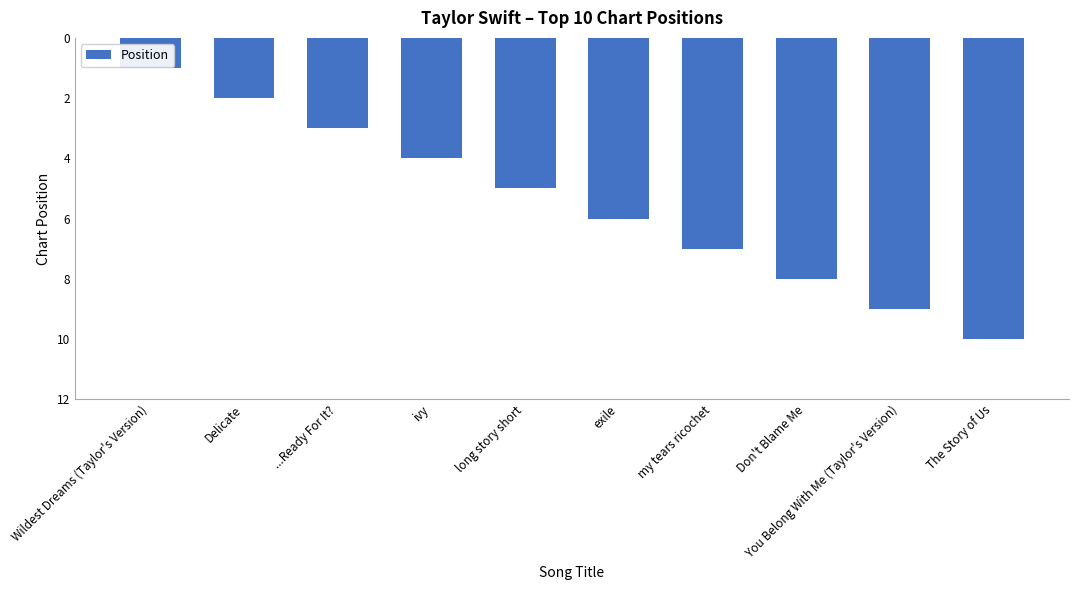

How many distinct data groups are displayed?

1